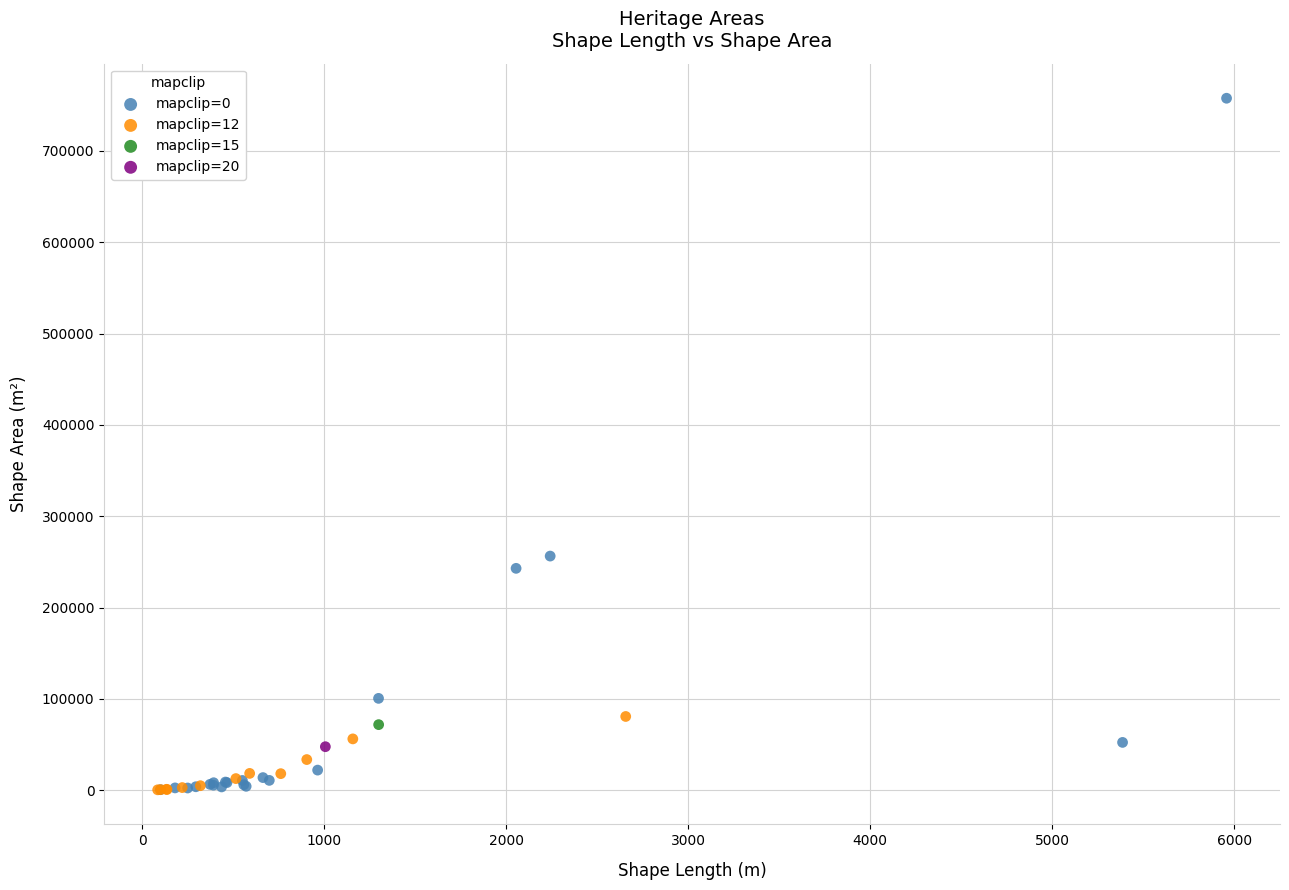

Which series contains the highest Y value?

mapclip=0